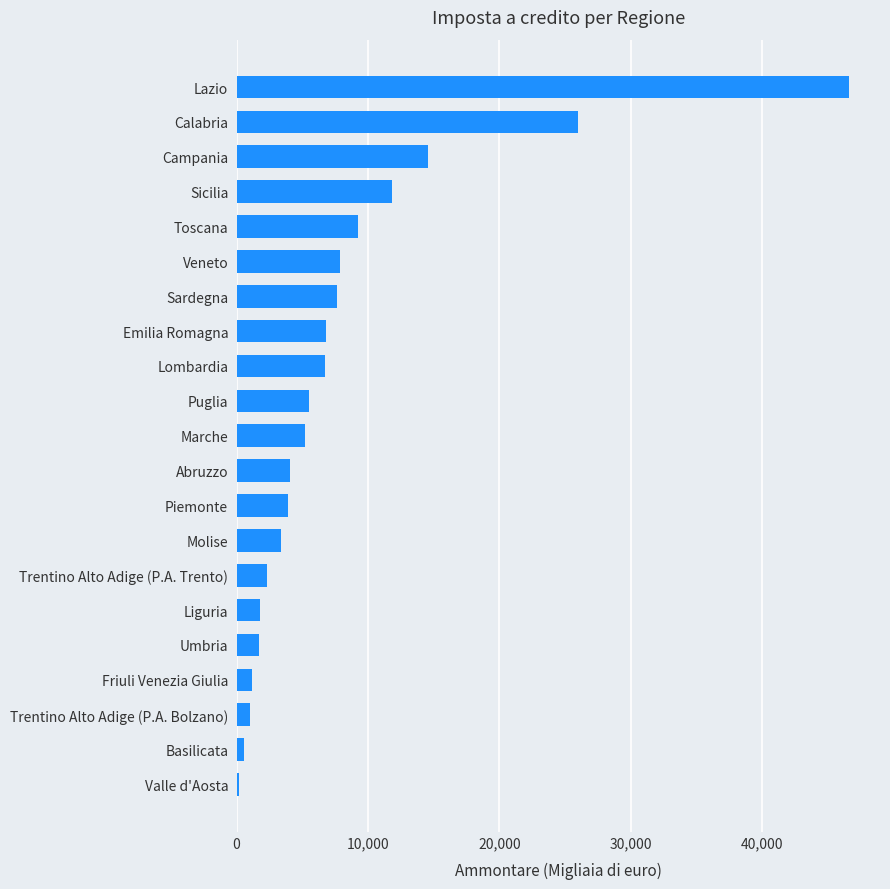

How many data points are less than 5206?

10